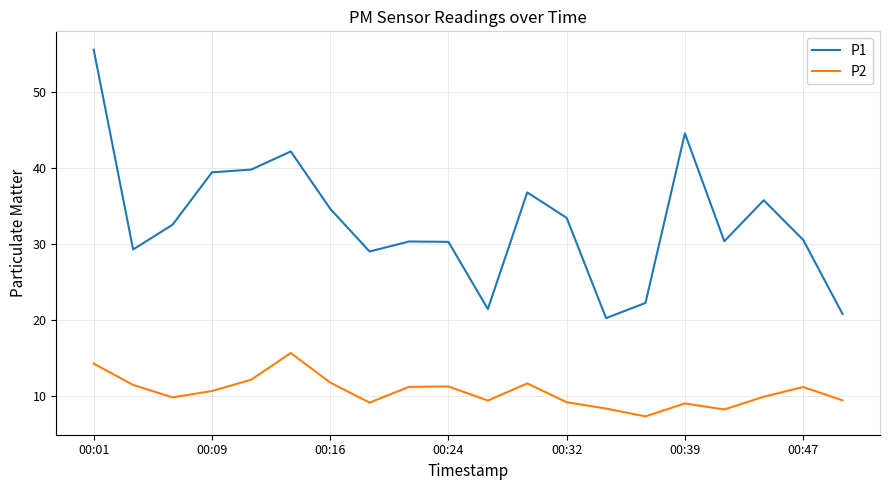

How many series are shown in this chart?

2